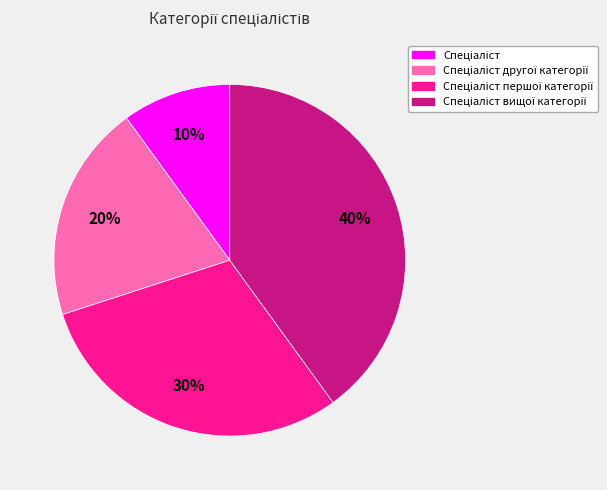

To the nearest percent, what is the difference between the largest and smallest slice percentages?

30%